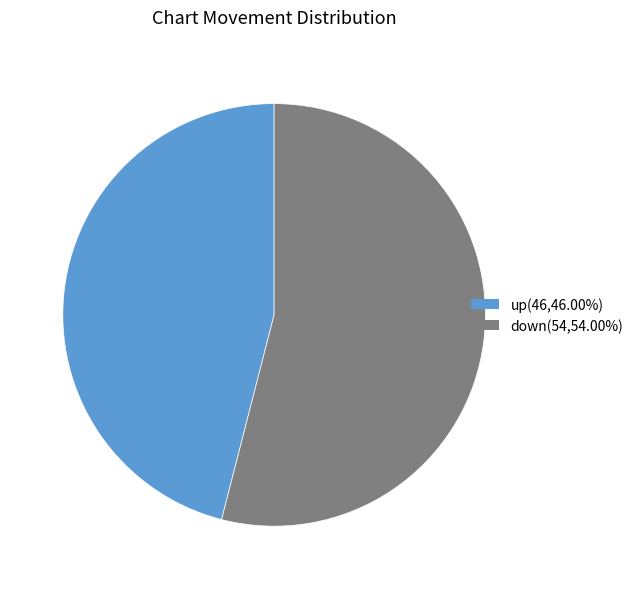

Which has a higher value, up or down?

down